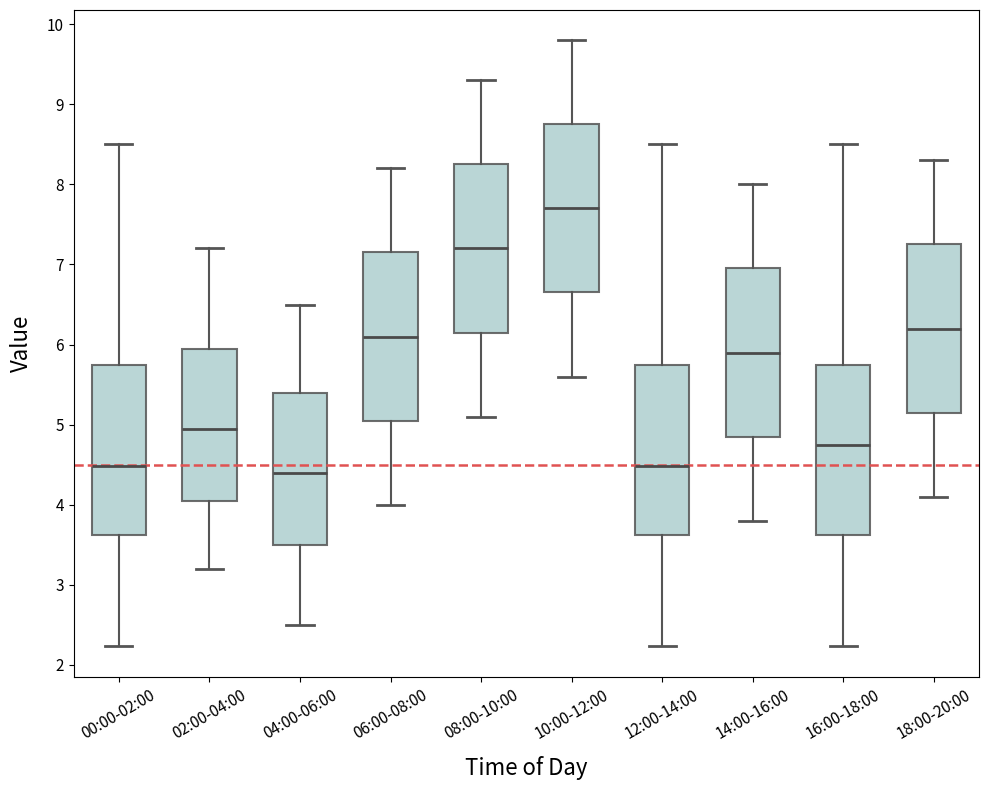

Reading left to right, read every box against the y-axis: the position of its median line, the range the box covers, and the ends of its whiskers. The values are not printed on the chart, so give them approximately, as read against the axis.

00:00-02:00: median 4.5, box 3.6 to 5.7, whiskers 2.2 to 8.5
02:00-04:00: median 5.0, box 4.1 to 6.0, whiskers 3.2 to 7.2
04:00-06:00: median 4.4, box 3.5 to 5.4, whiskers 2.5 to 6.5
06:00-08:00: median 6.1, box 5.1 to 7.2, whiskers 4.0 to 8.2
08:00-10:00: median 7.2, box 6.2 to 8.3, whiskers 5.1 to 9.3
10:00-12:00: median 7.7, box 6.7 to 8.8, whiskers 5.6 to 9.8
12:00-14:00: median 4.5, box 3.6 to 5.7, whiskers 2.2 to 8.5
14:00-16:00: median 5.9, box 4.9 to 7.0, whiskers 3.8 to 8.0
16:00-18:00: median 4.8, box 3.6 to 5.7, whiskers 2.2 to 8.5
18:00-20:00: median 6.2, box 5.2 to 7.3, whiskers 4.1 to 8.3